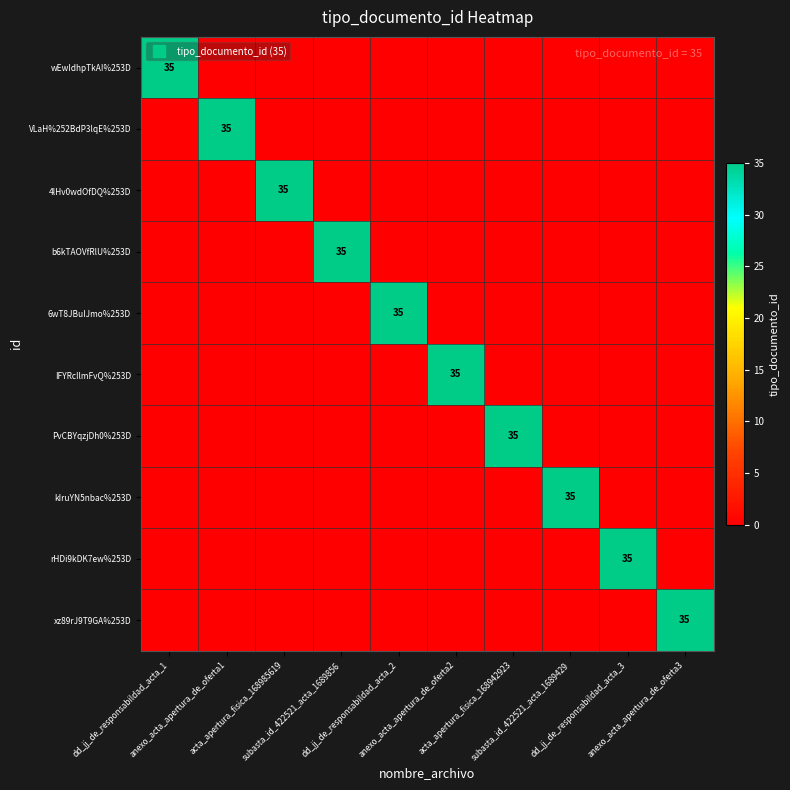

What is the spread (max minus min) of values at dd_jj_de_responsabildad_acta_1?

35